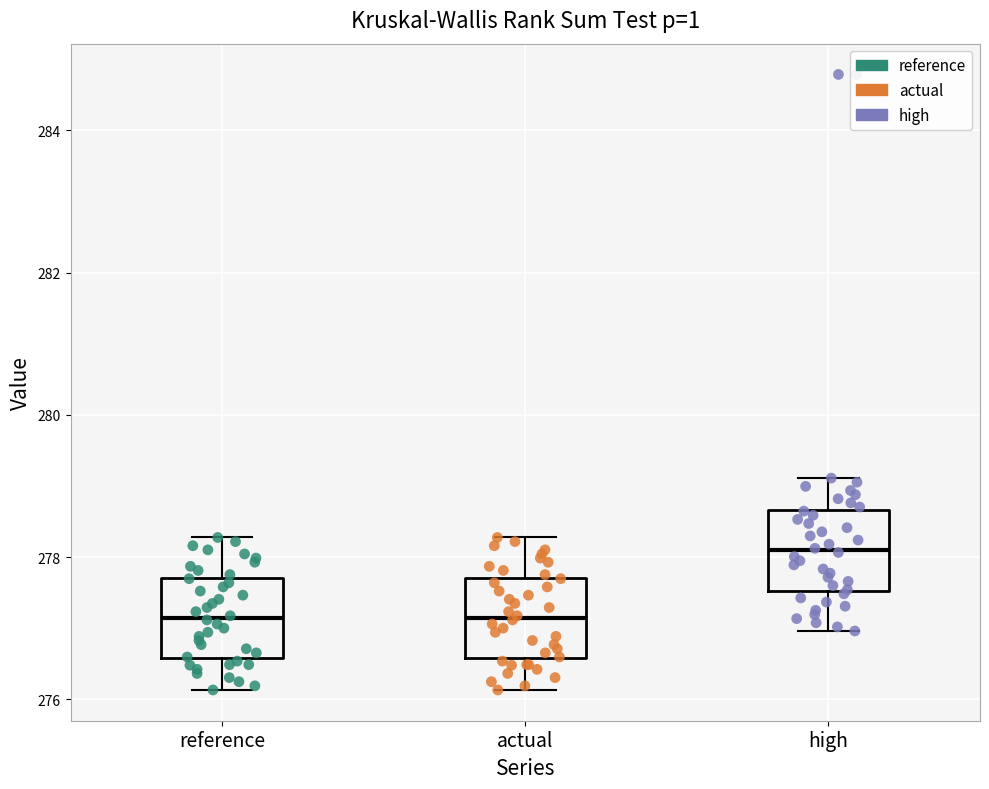

Reading left to right, read every box against the y-axis: the position of its median line, the range the box covers, and the ends of its whiskers. The values are not printed on the chart, so give them approximately, as read against the axis.

reference: median 277.2, box 276.6 to 277.8, whiskers 276.2 to 278.2
actual: median 277.2, box 276.6 to 277.8, whiskers 276.2 to 278.2
high: median 278.0, box 277.6 to 278.6, whiskers 277.0 to 279.2